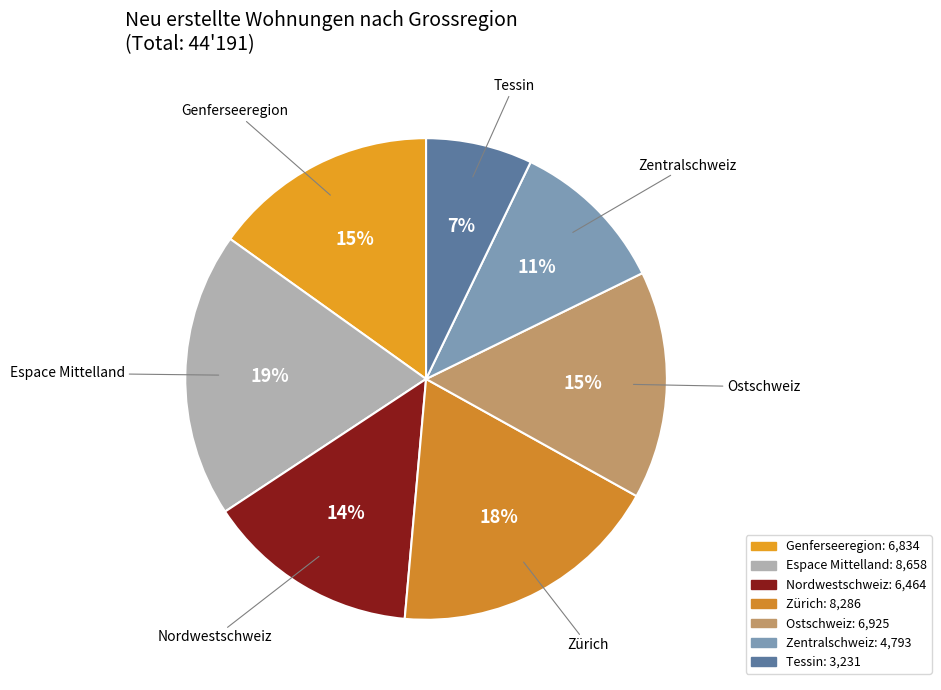

How many segments does this pie chart have?

7